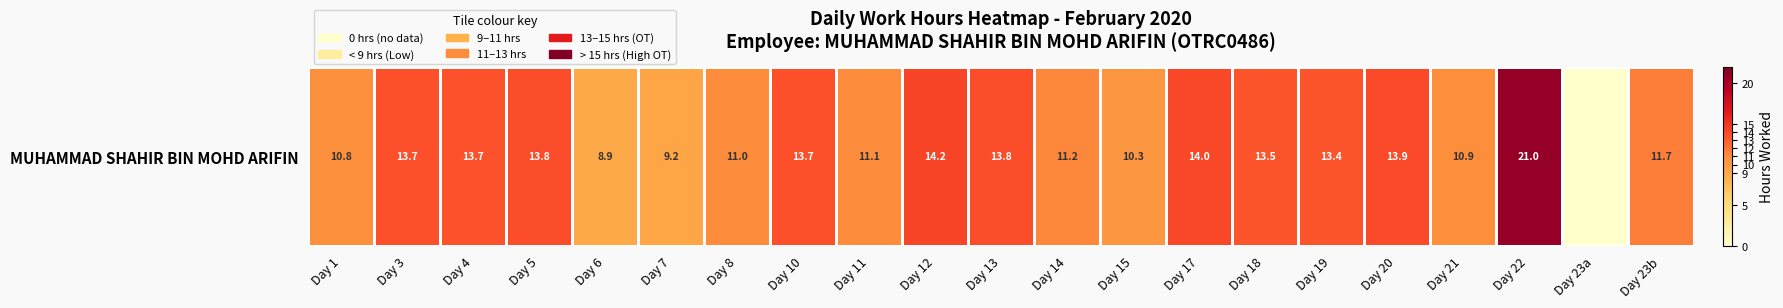

Rank the categories by value from highest to lowest.

Day 22, Day 12, Day 17, Day 20, Day 5, Day 13, Day 3, Day 10, Day 4, Day 18, Day 19, Day 23b, Day 14, Day 11, Day 8, Day 21, Day 1, Day 15, Day 7, Day 6, Day 23a